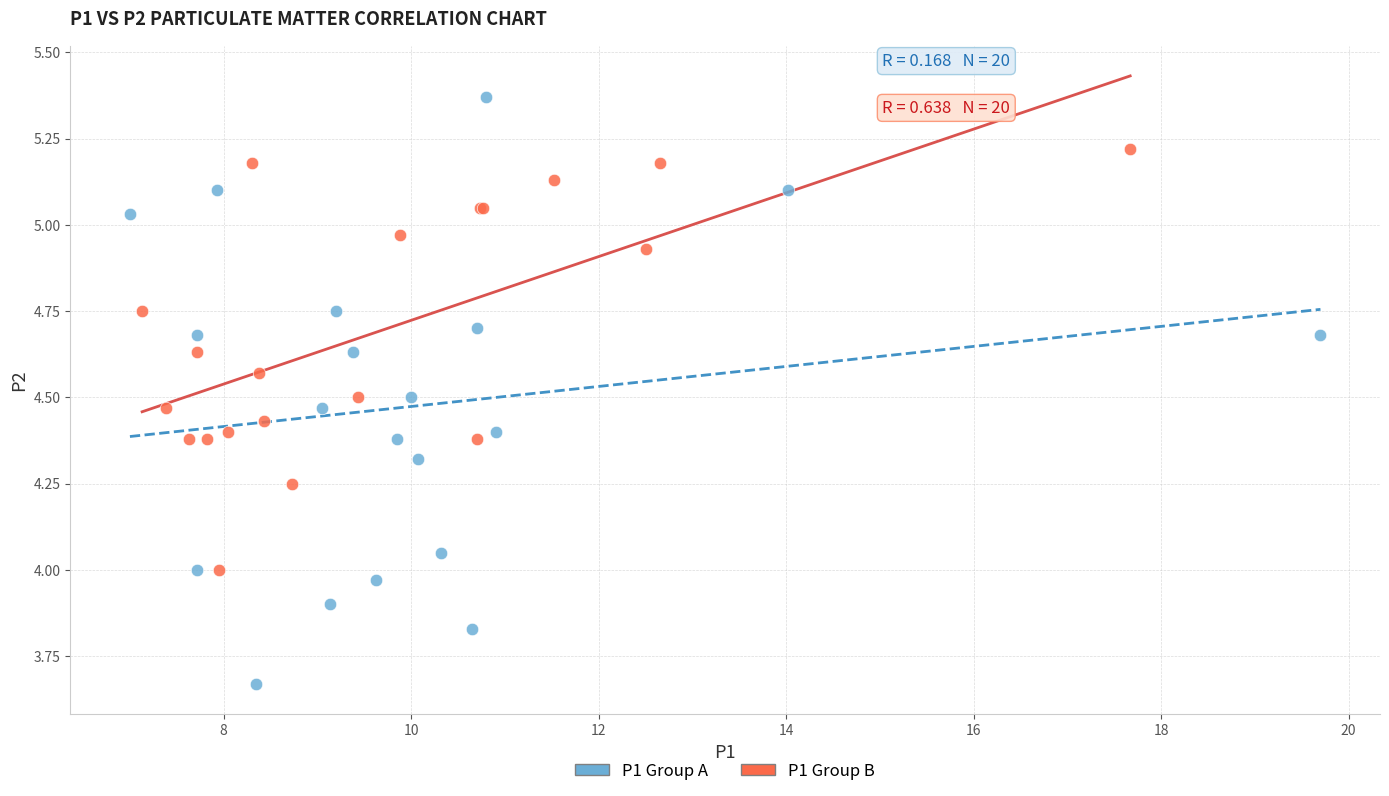

Which series contains the highest Y value?

P1 Group A